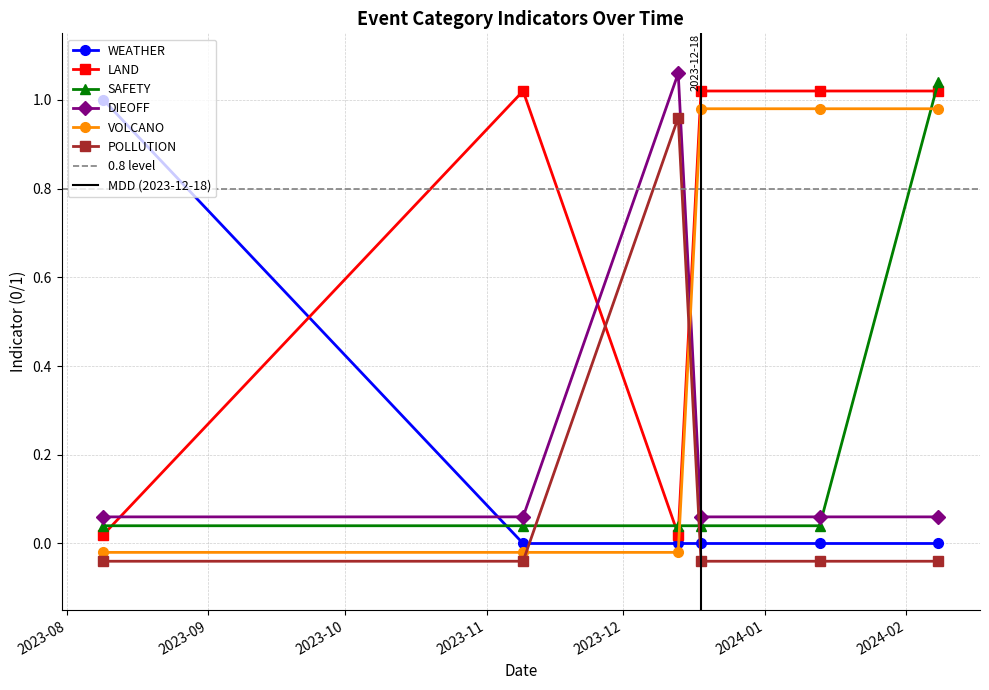

What is the maximum value for WEATHER?

1.0